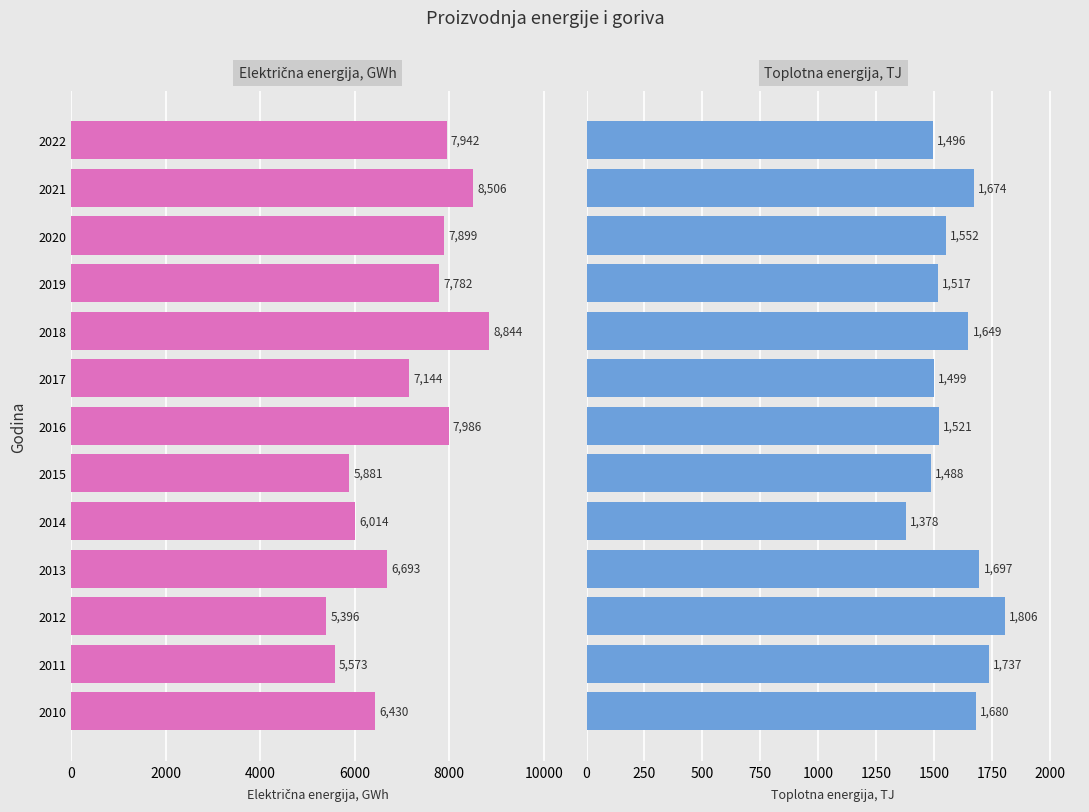

How many groups of bars are there?

13